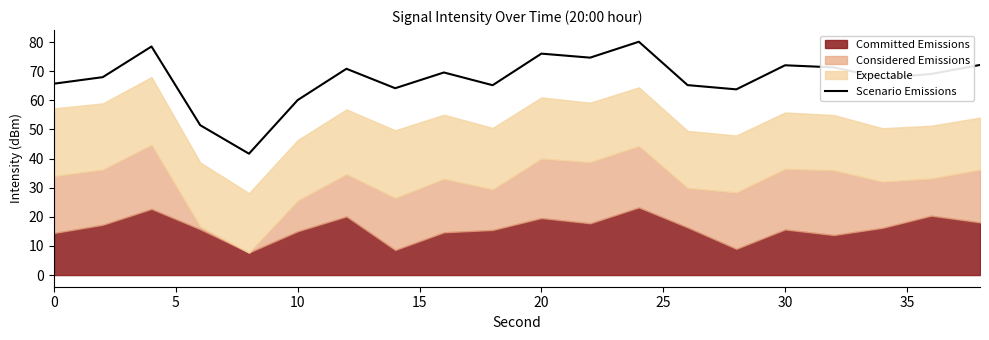

How many interior local valleys (lower than both neighbors) does the data have?

6